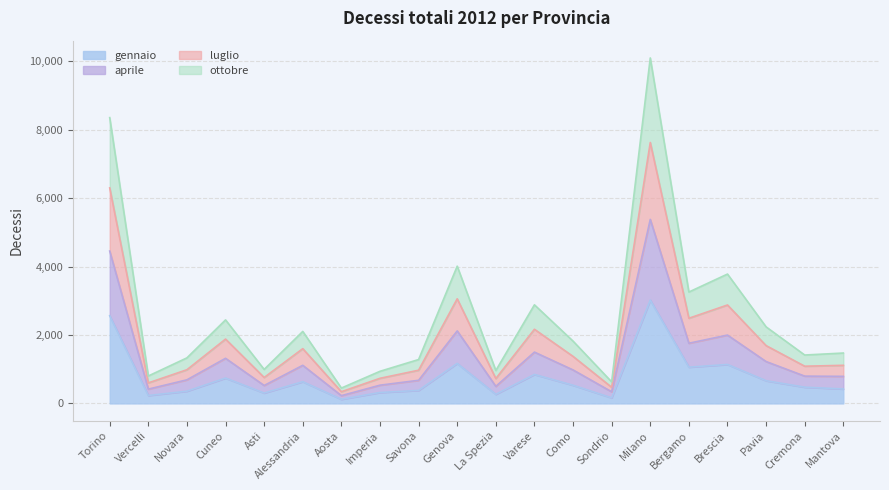

What are all the series names shown in the legend?

gennaio, aprile, luglio, ottobre